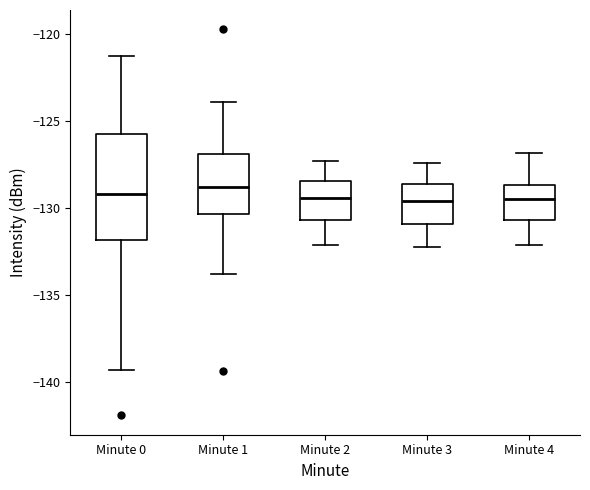

Which box is the tallest, from its lower edge to its upper edge?

Minute 0